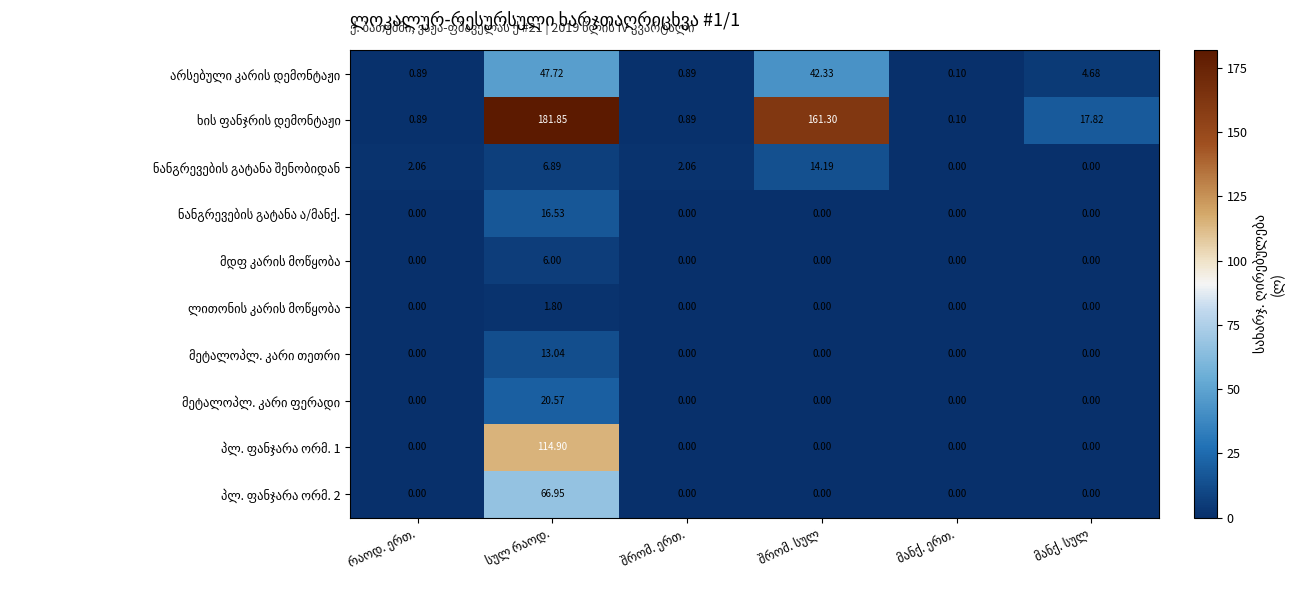

Rank the categories by ლითონის კარის მოწყობა value from lowest to highest.

რაოდ. ერთ., შრომ. ერთ., შრომ. სულ, მანქ. ერთ., მანქ. სულ, სულ რაოდ.